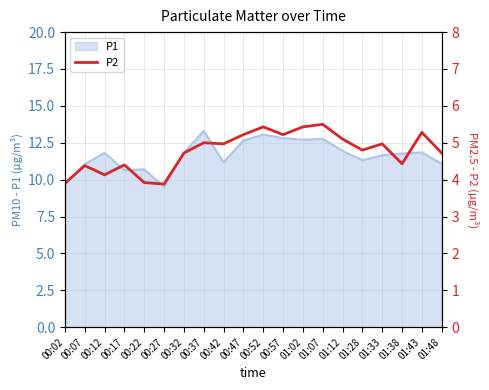

The value at 00:07 is 0.9. True or false?

False